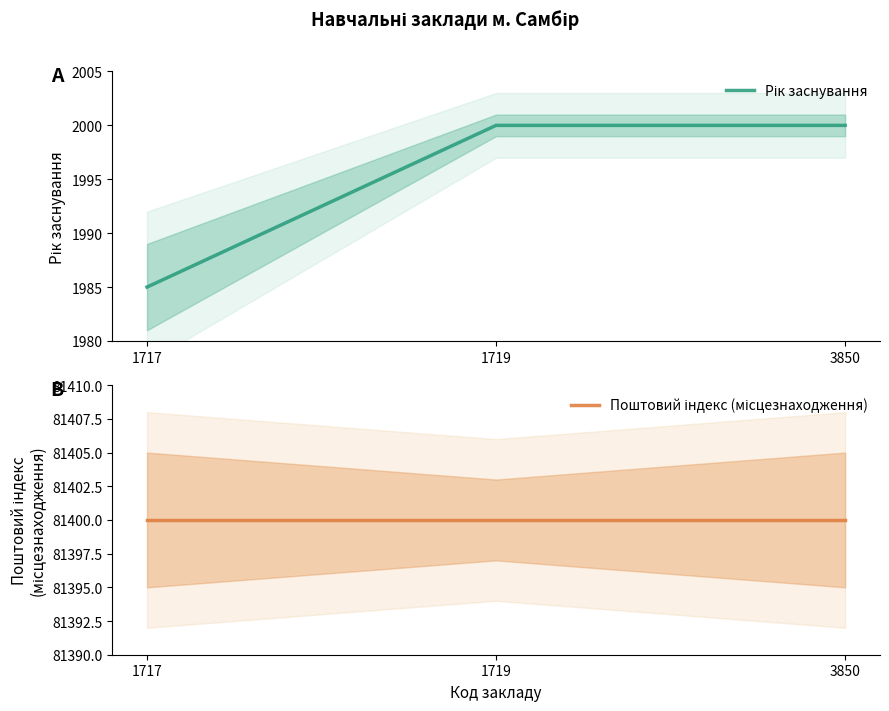

How many Рік заснування values are between 1985 and 2000?

3